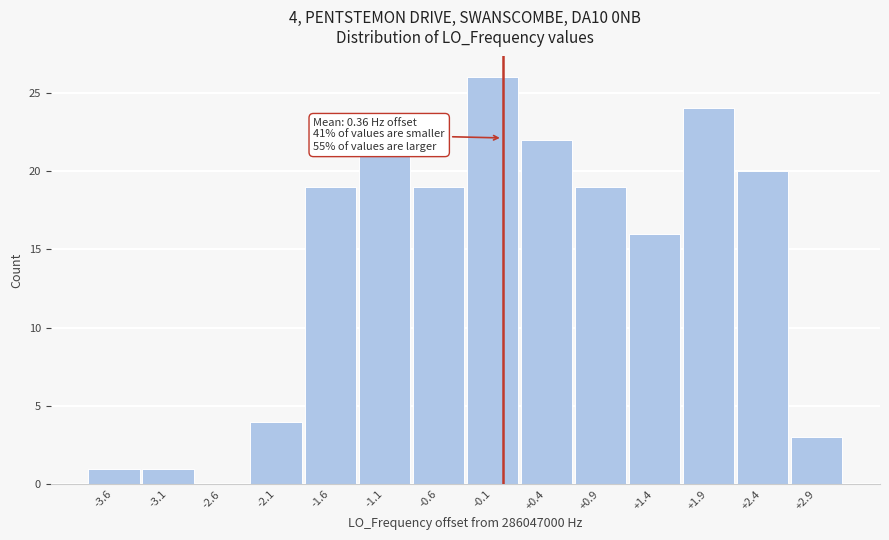

Reading left to right, what are all the values shown in this chart?

-3.6=1	-3.1=1	-2.6=0	-2.1=4	-1.6=19	-1.1=21	-0.6=19	-0.1=26	+0.4=22	+0.9=19	+1.4=16	+1.9=24	+2.4=20	+2.9=3